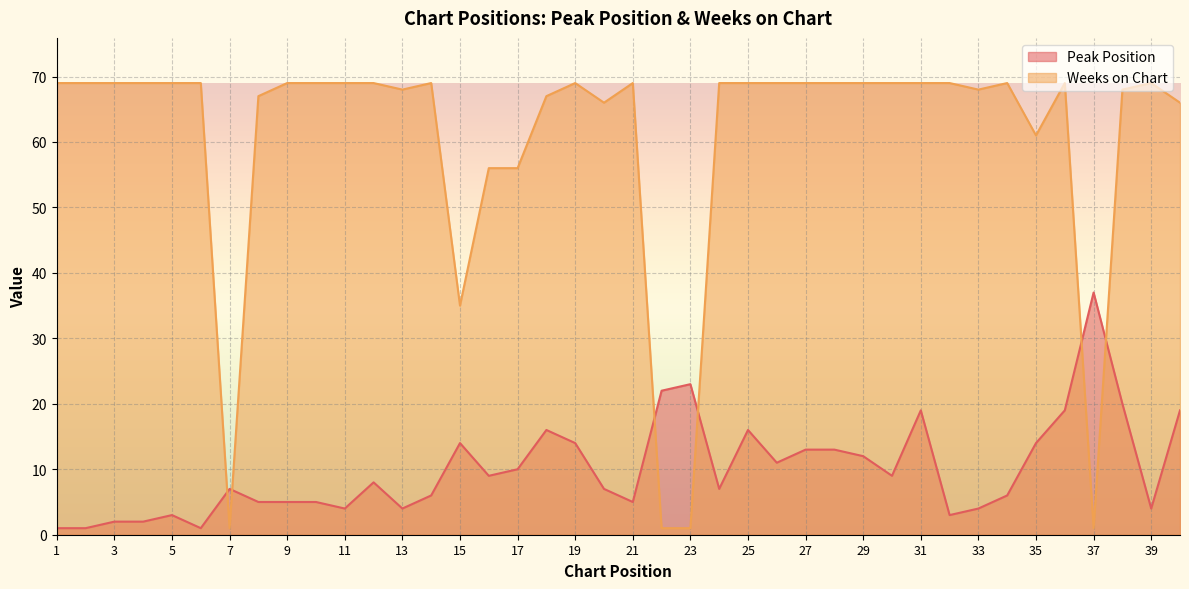

List the series in order of their peak value, highest first.

Weeks on Chart, Peak Position